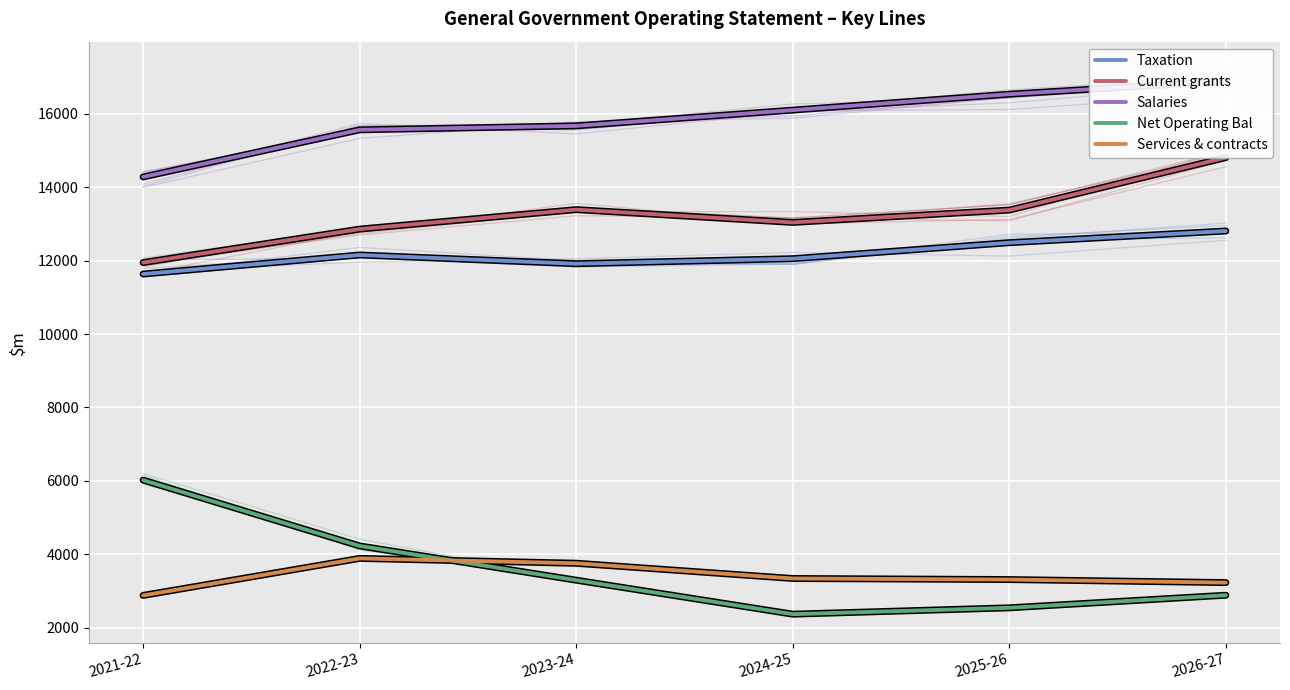

What are all the series names shown in the legend?

Taxation, Current grants, Salaries, Net Operating Bal, Services & contracts